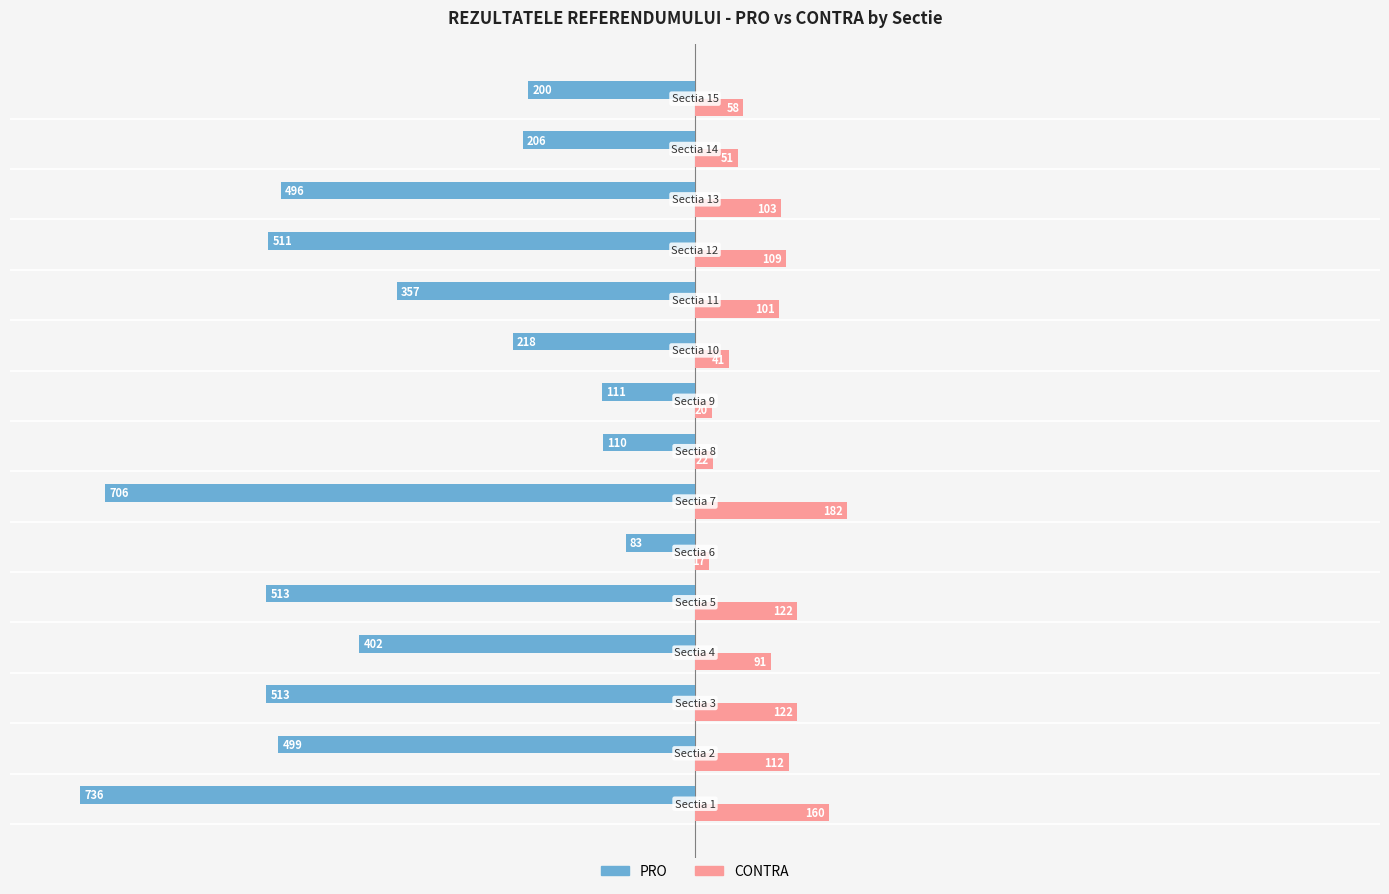

What is the maximum value shown in the chart?

182